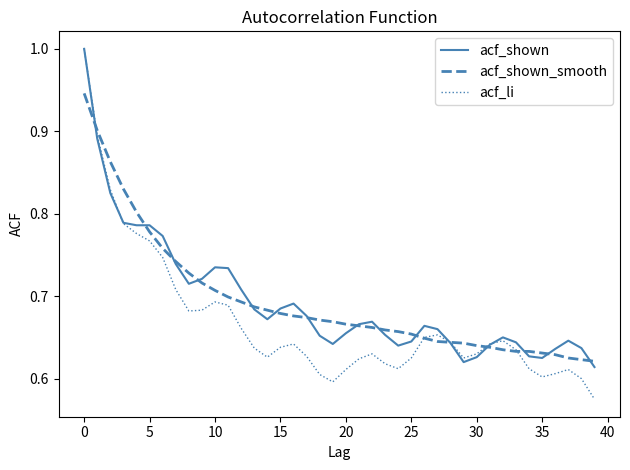

True or false: acf_shown_smooth and acf_li intersect in this chart.

True